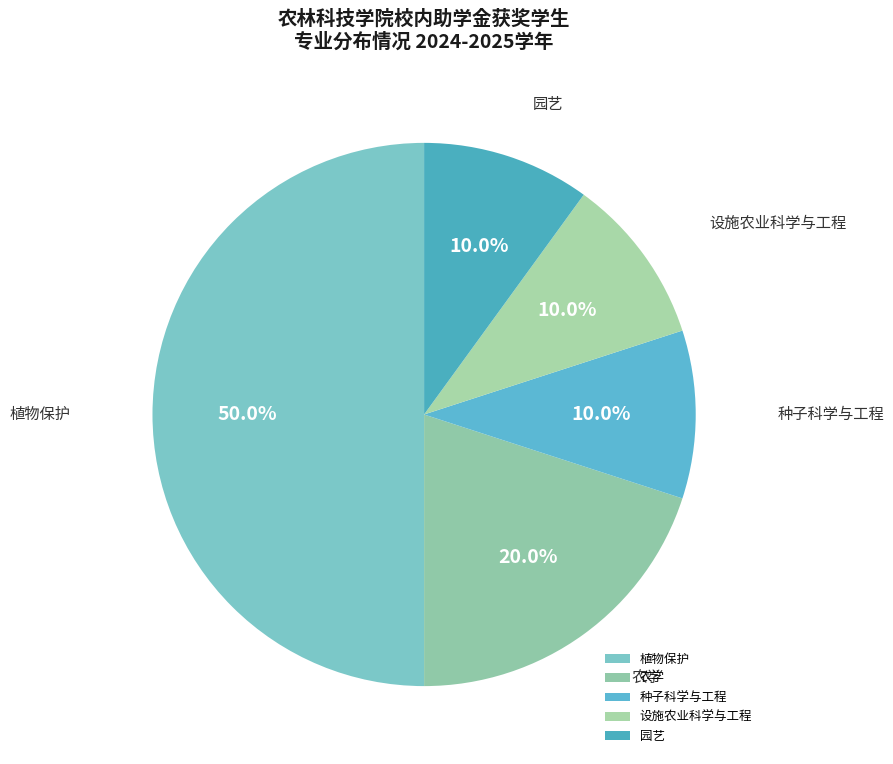

Which has a higher value, 农学 or 设施农业科学与工程?

农学